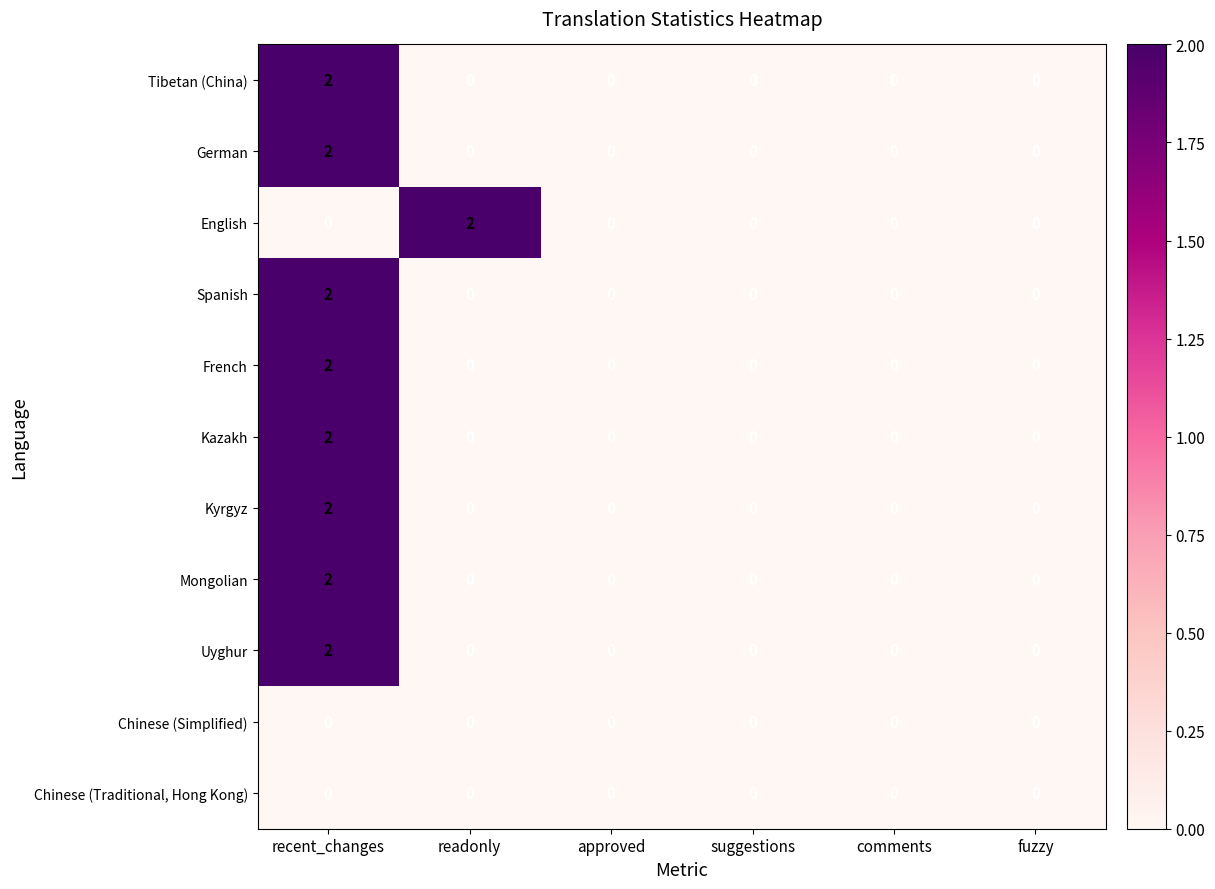

Between readonly and fuzzy, which series saw the biggest shift?

English